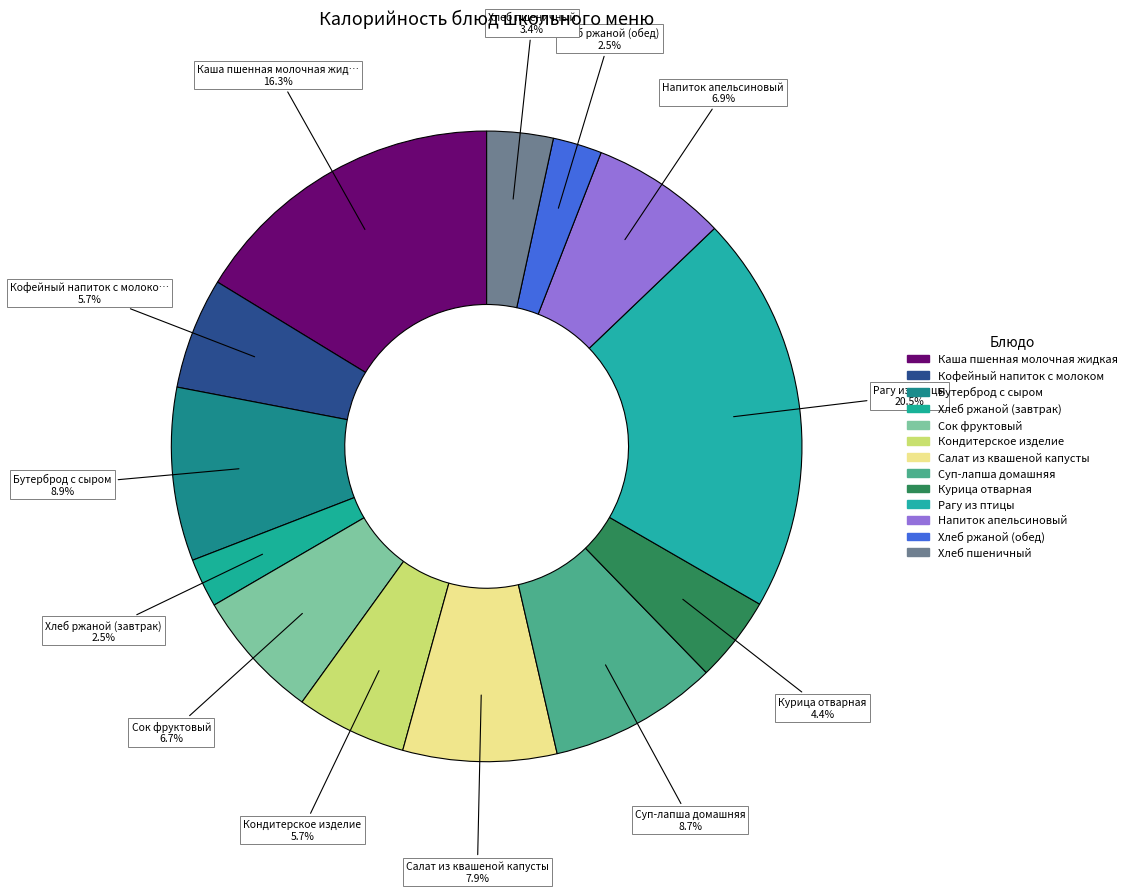

Approximately how many times larger is the value at Кофейный напиток с молоком compared to Суп-лапша домашняя?

0.7